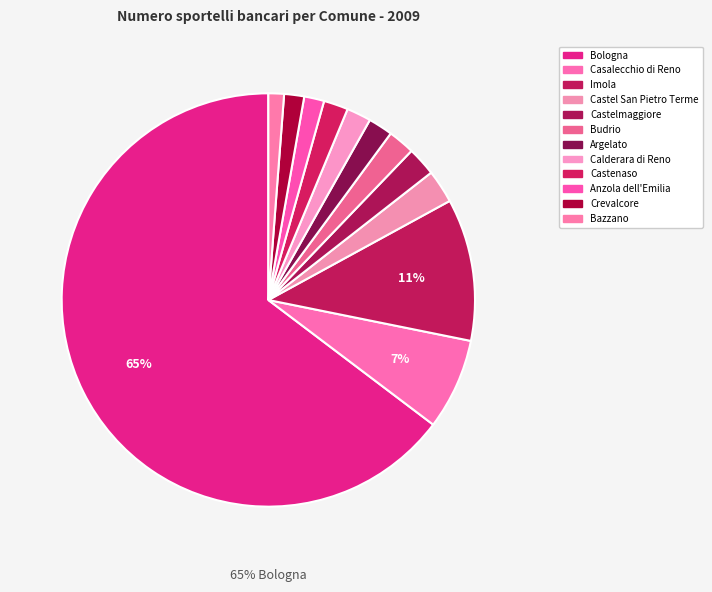

Which slice represents more than half of the pie?

Bologna